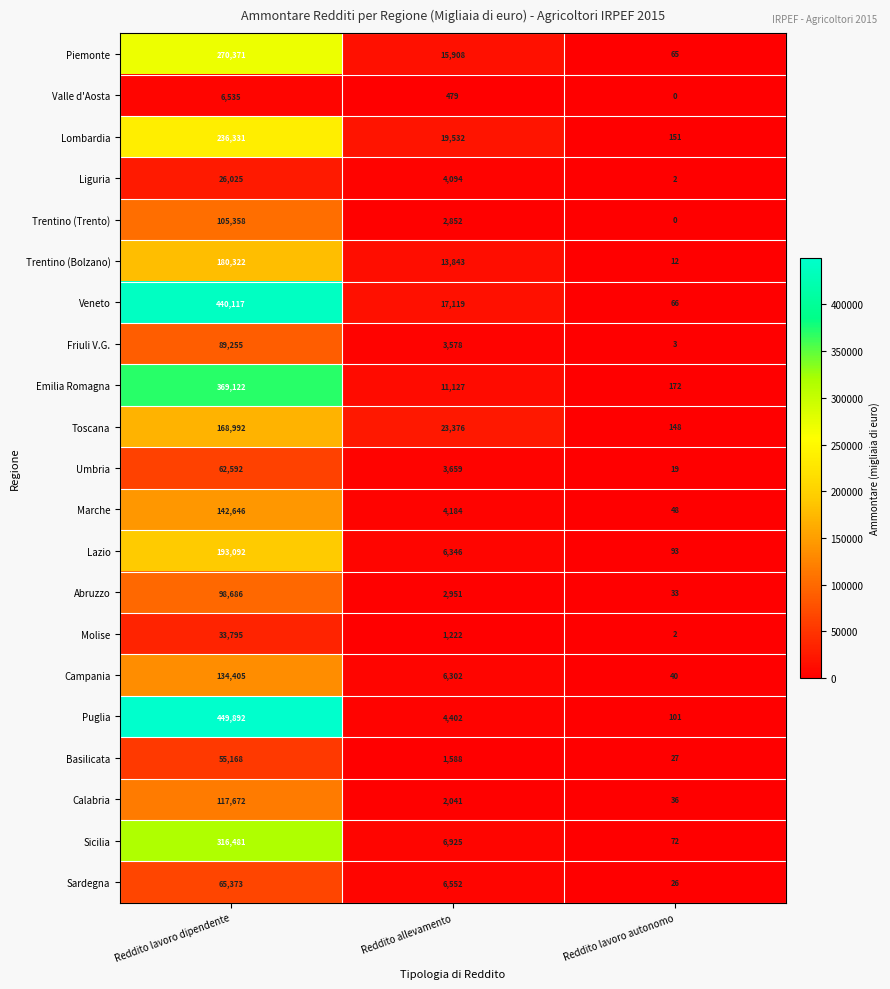

At which category does the chart reach its minimum across all series?

Reddito lavoro autonomo